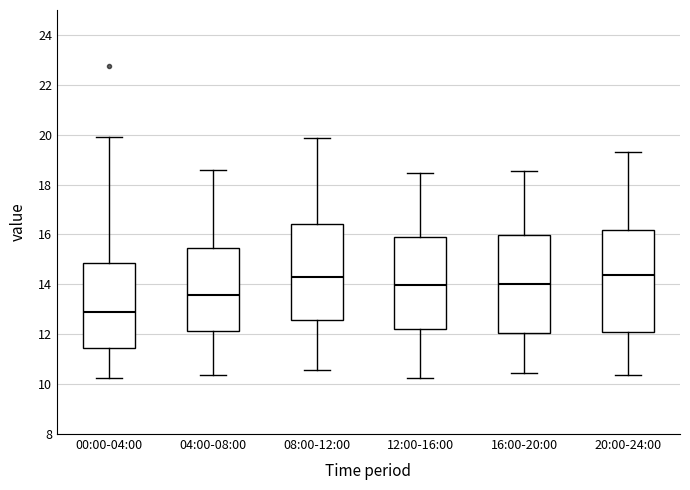

Reading left to right, read every box against the y-axis: the position of its median line, the range the box covers, and the ends of its whiskers. The values are not printed on the chart, so give them approximately, as read against the axis.

00:00-04:00: median 12.8, box 11.4 to 14.8, whiskers 10.2 to 20.0
04:00-08:00: median 13.6, box 12.2 to 15.4, whiskers 10.4 to 18.6
08:00-12:00: median 14.4, box 12.6 to 16.4, whiskers 10.6 to 19.8
12:00-16:00: median 14.0, box 12.2 to 16.0, whiskers 10.2 to 18.4
16:00-20:00: median 14.0, box 12.0 to 16.0, whiskers 10.4 to 18.6
20:00-24:00: median 14.4, box 12.0 to 16.2, whiskers 10.4 to 19.4